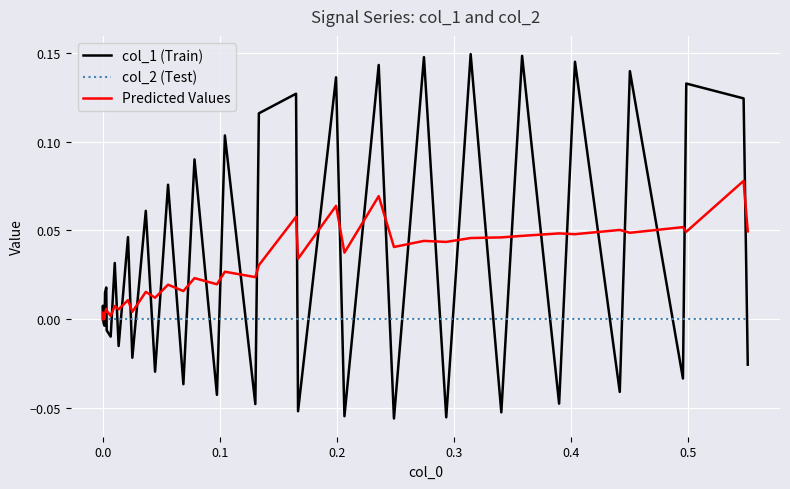

List the series in order of their peak value, lowest first.

col_2 (Test), Predicted Values, col_1 (Train)